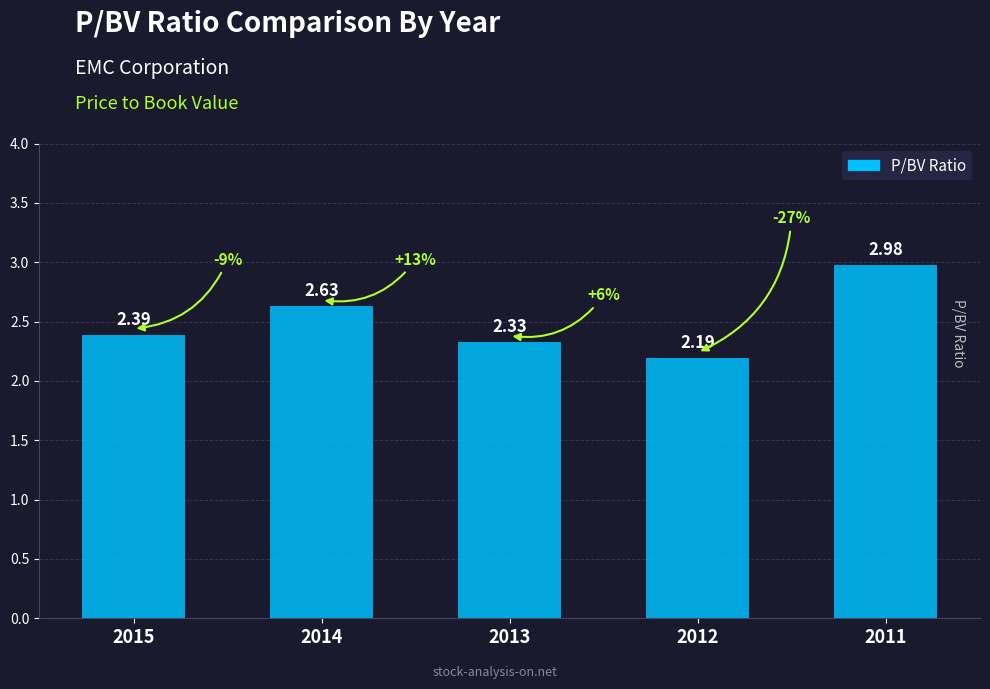

List the labels in order of value, largest first.

2011, 2014, 2015, 2013, 2012